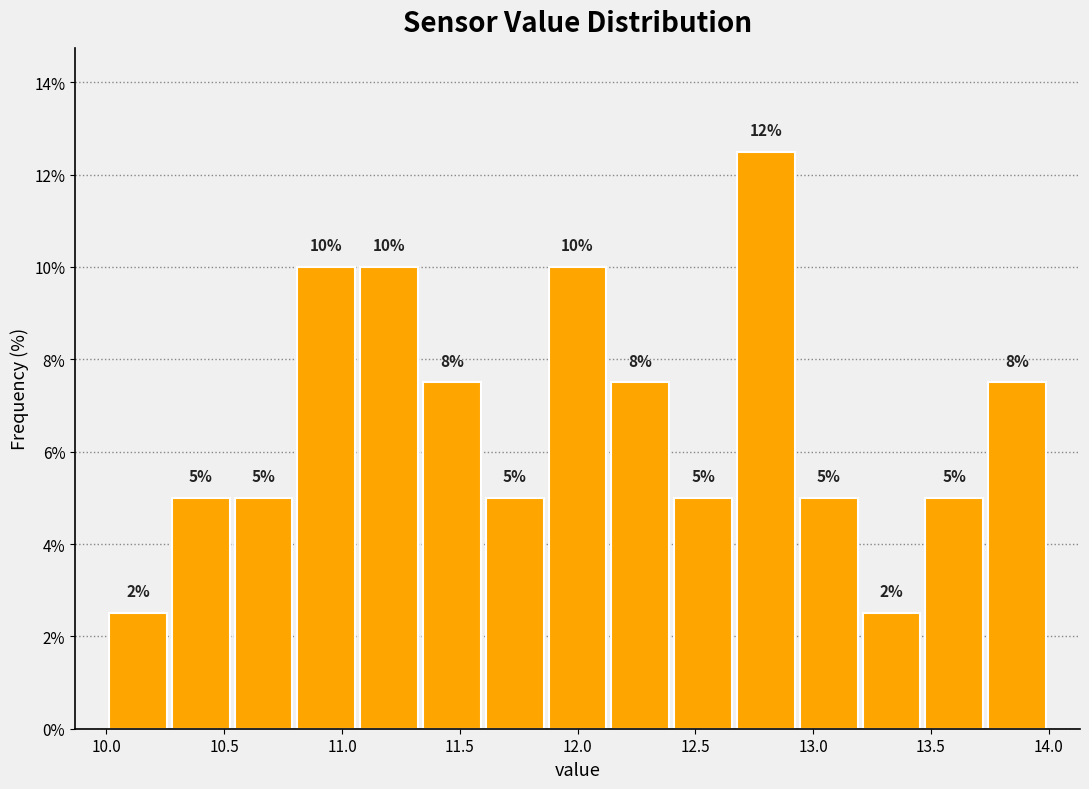

Which range on the x-axis has the tallest bar?

12.65 to 12.95